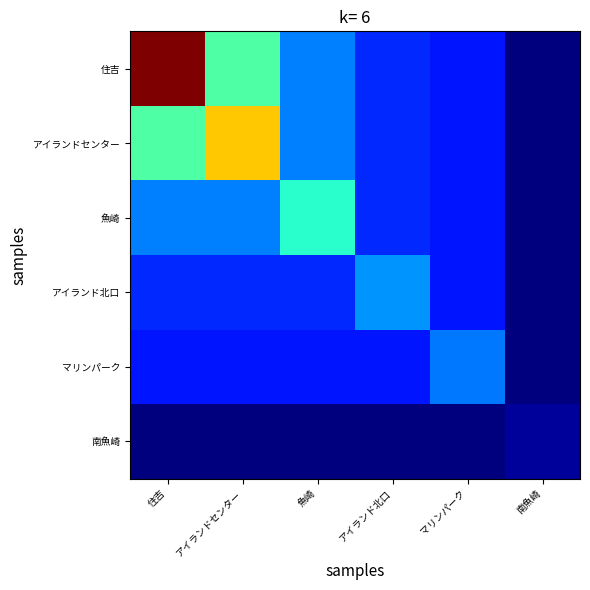

Which series changed the most between 住吉 and マリンパーク?

住吉